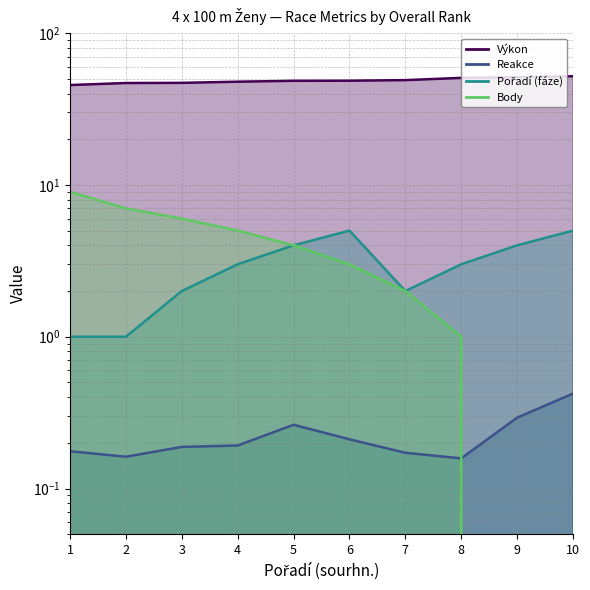

What is the value of the Body point at the 4th from the left?

5.0